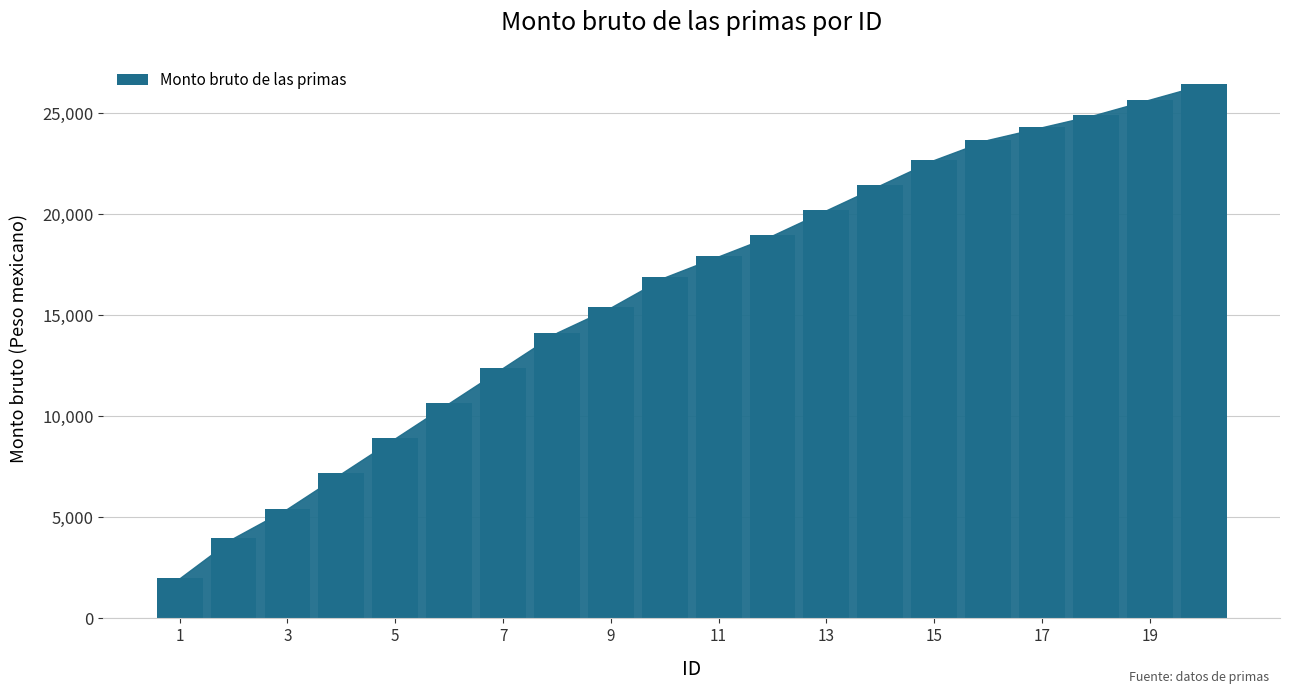

What is the maximum value shown in the chart?

26428.0